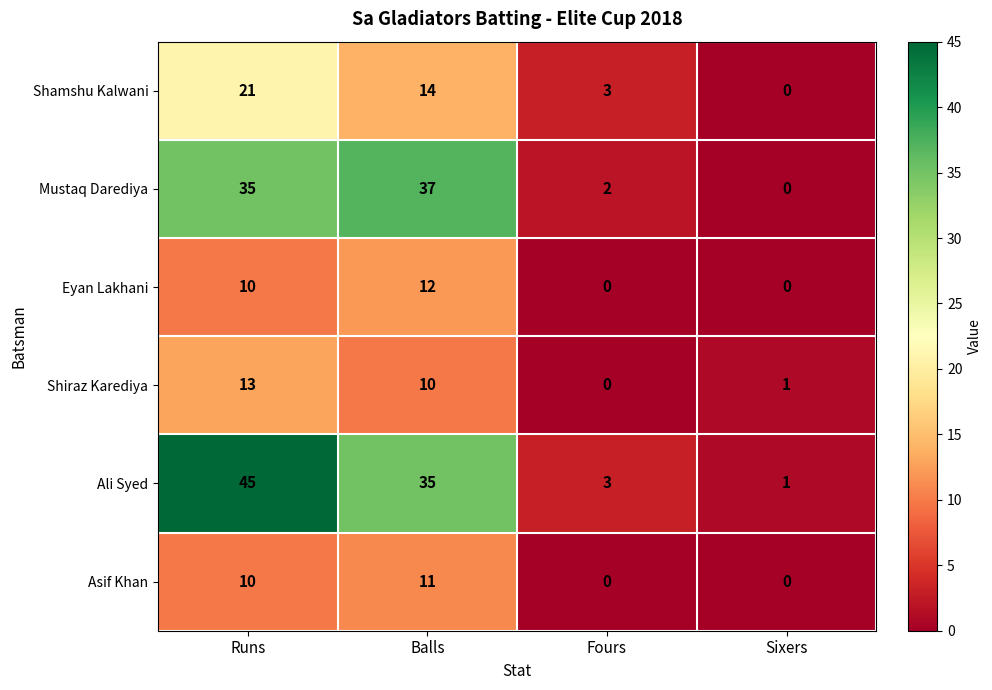

Which label corresponds to the largest value in the chart?

Runs